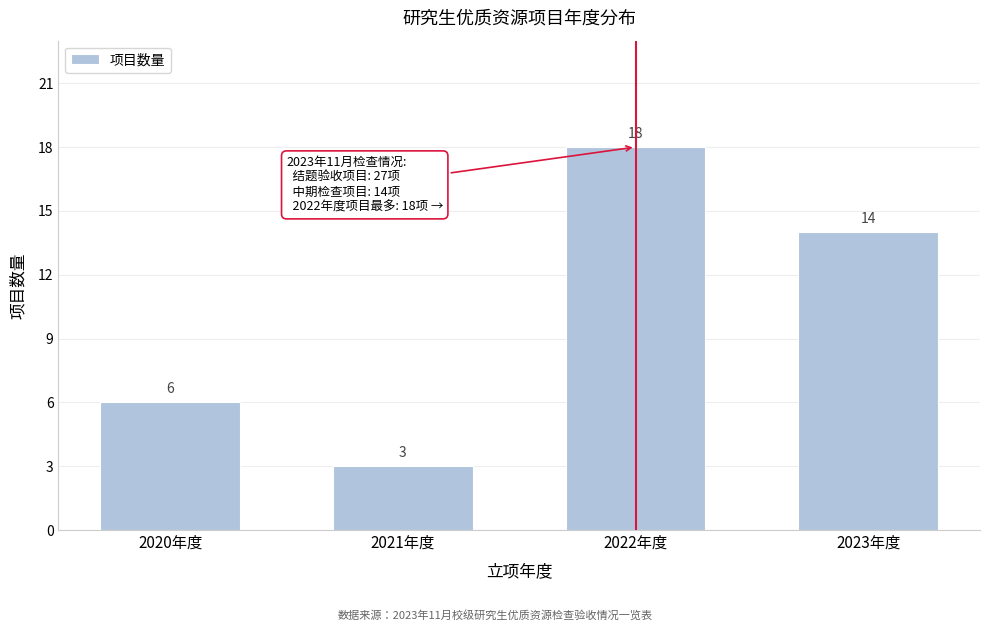

Reading left to right, transcribe all the data shown in this chart.

6	3	18	14